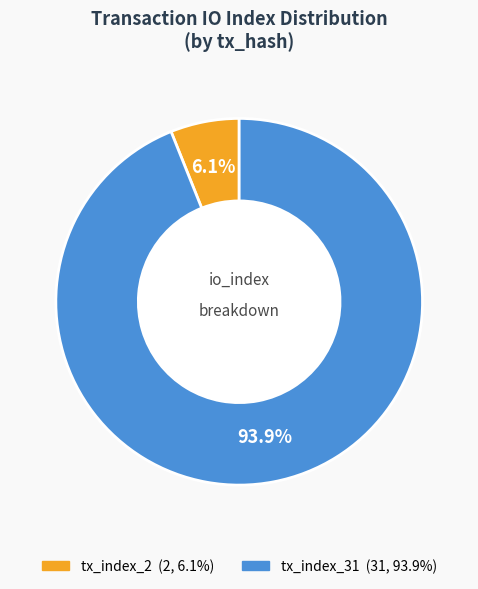

How many segments does this pie chart have?

2